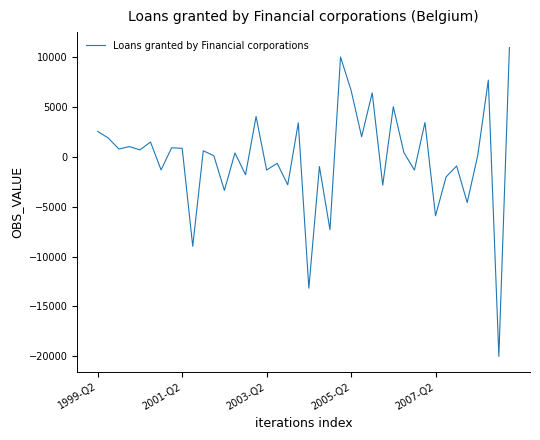

What is the greatest value displayed?

10997.3